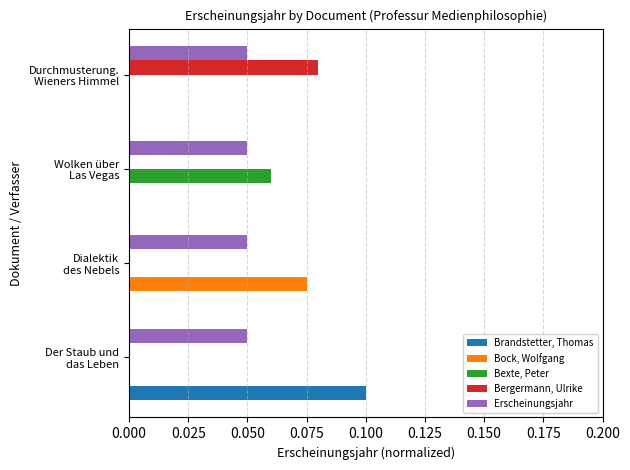

What are all the series names shown in the legend?

Brandstetter, Thomas, Bock, Wolfgang, Bexte, Peter, Bergermann, Ulrike, Erscheinungsjahr